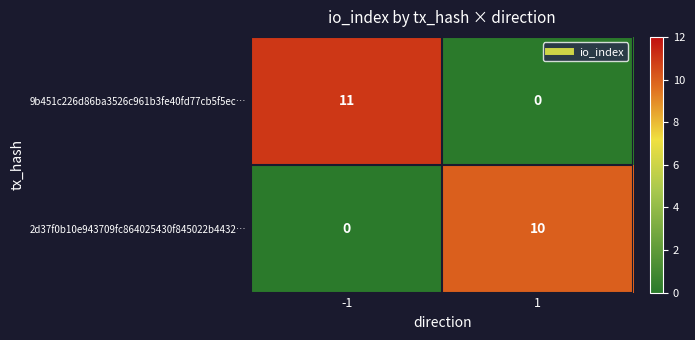

Which series has the largest total across all categories?

9b451c226d86ba3526c961b3fe40fd77cb5f5ec…